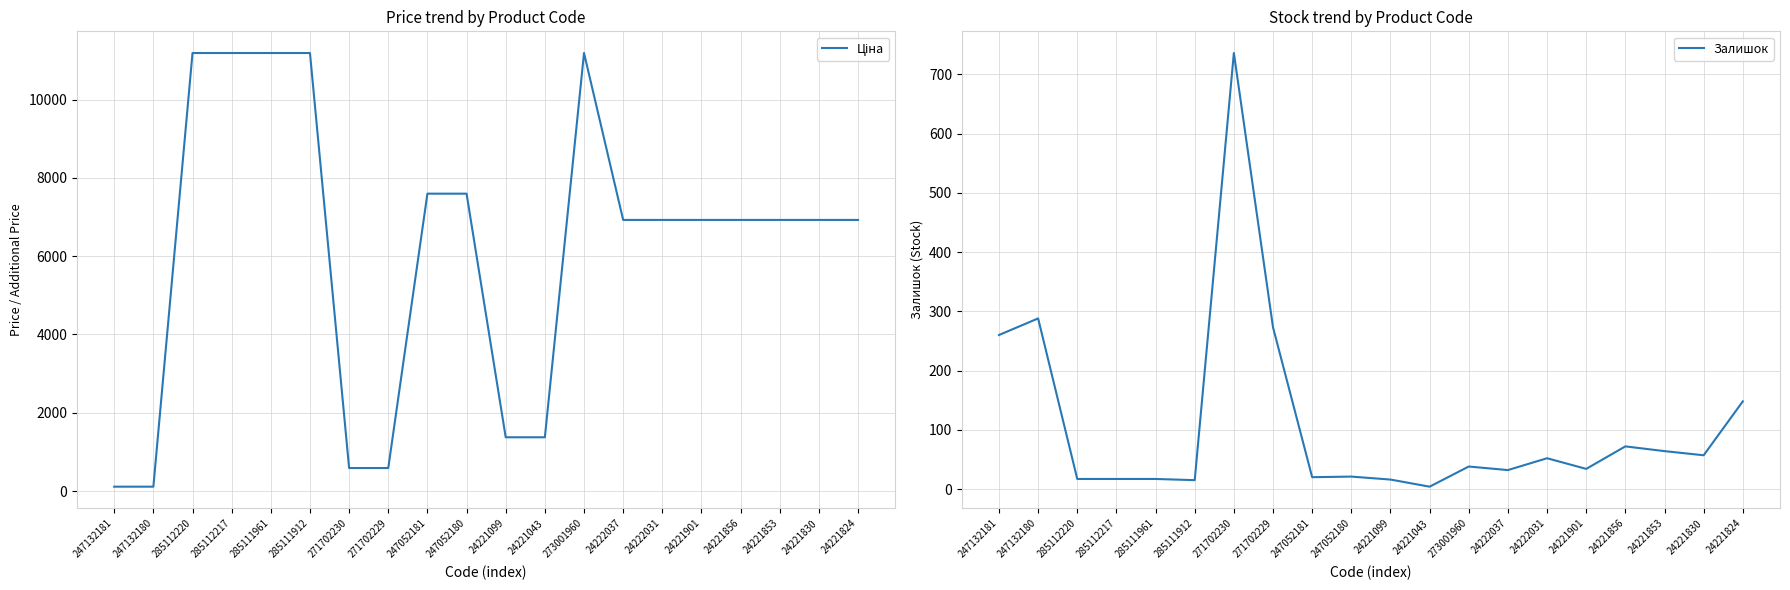

Is it true that Залишок equals 21.0 at 247052180?

True